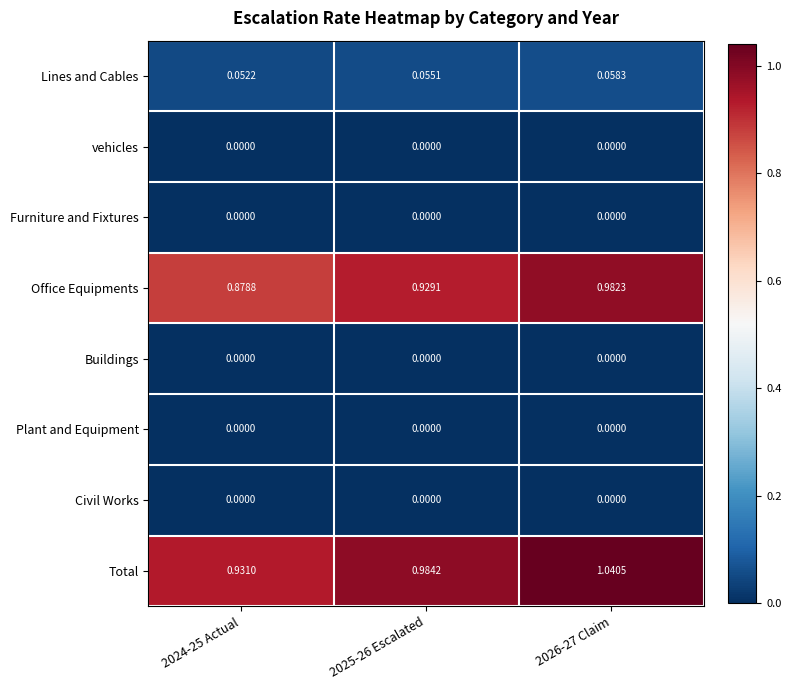

Which series changed the most between 2025-26 Escalated and 2026-27 Claim?

Total